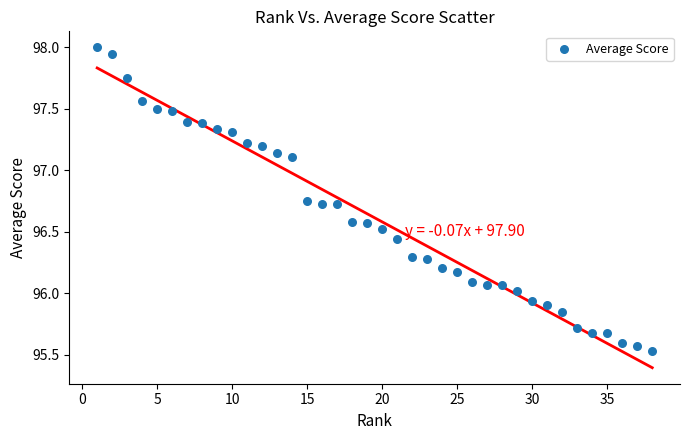

What is the range of X values (max minus min)?

37.0